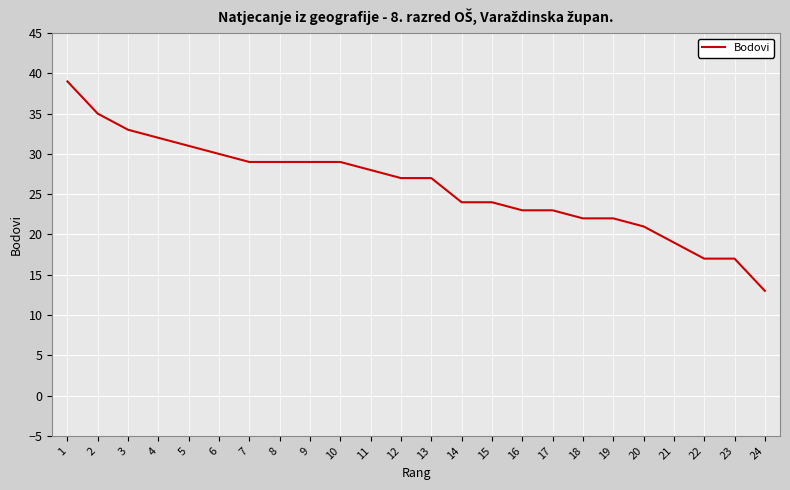

The value at 20 is 21. True or false?

True